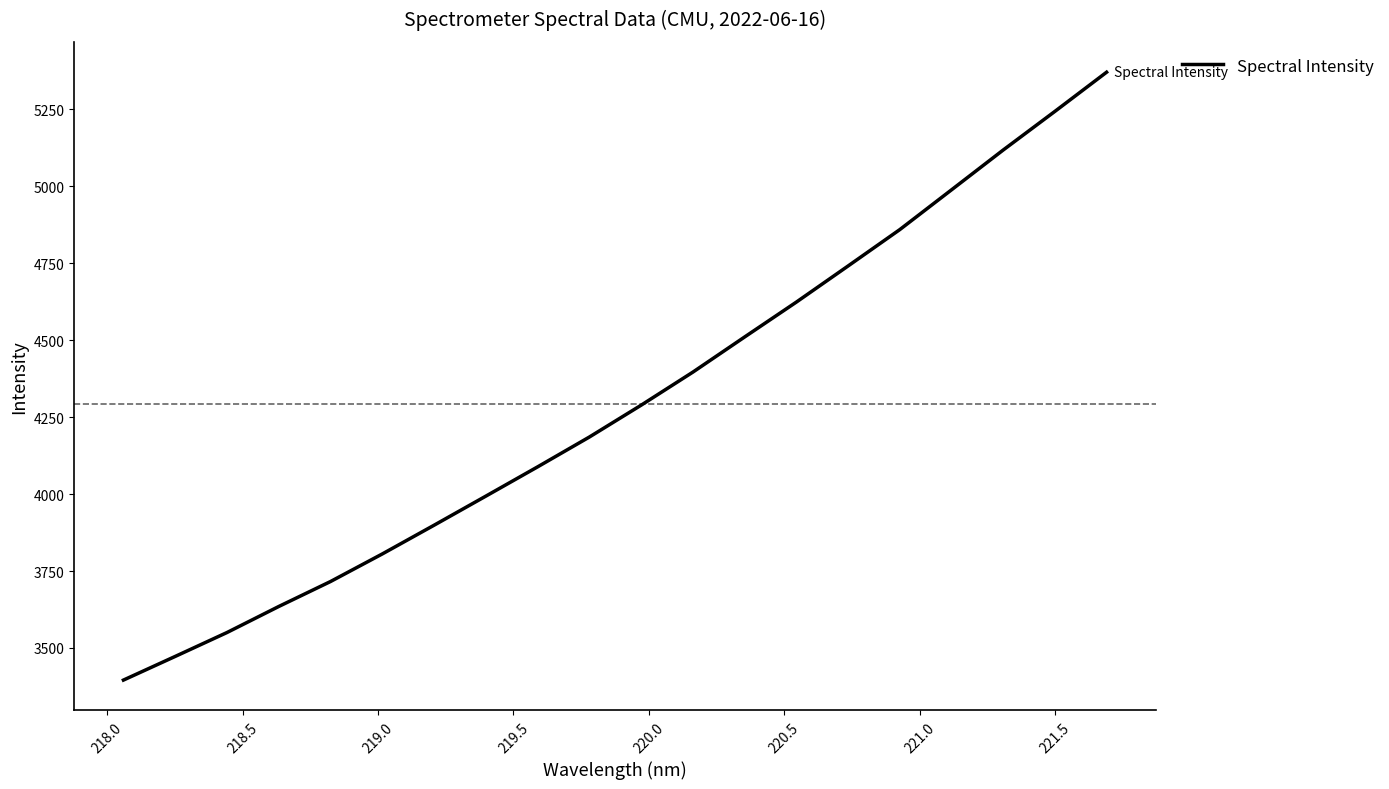

What is the maximum value shown in the chart?

5370.8